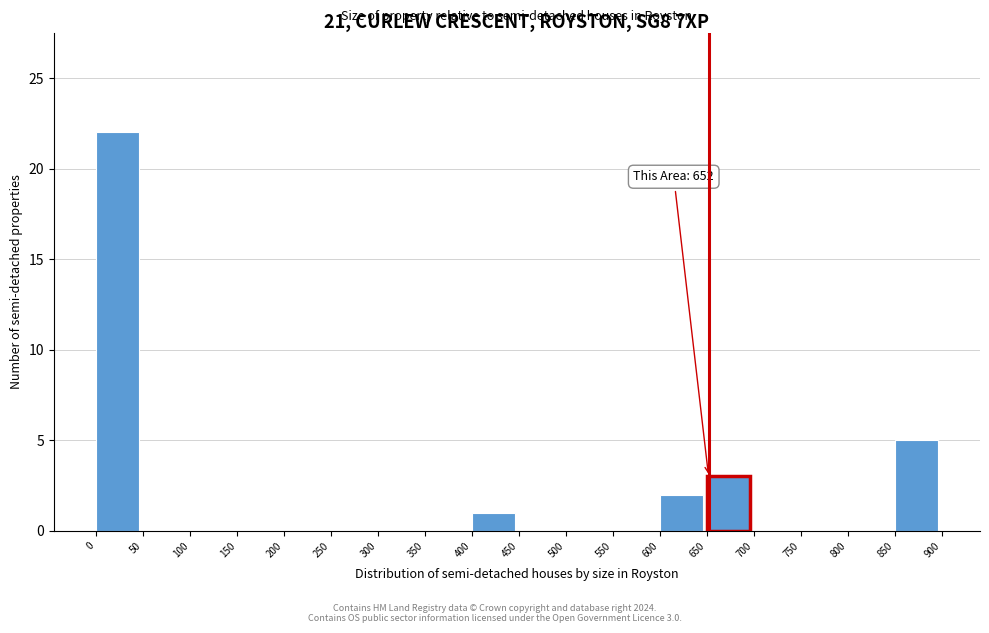

Over which range of the x-axis is the bar tallest?

0 to 50